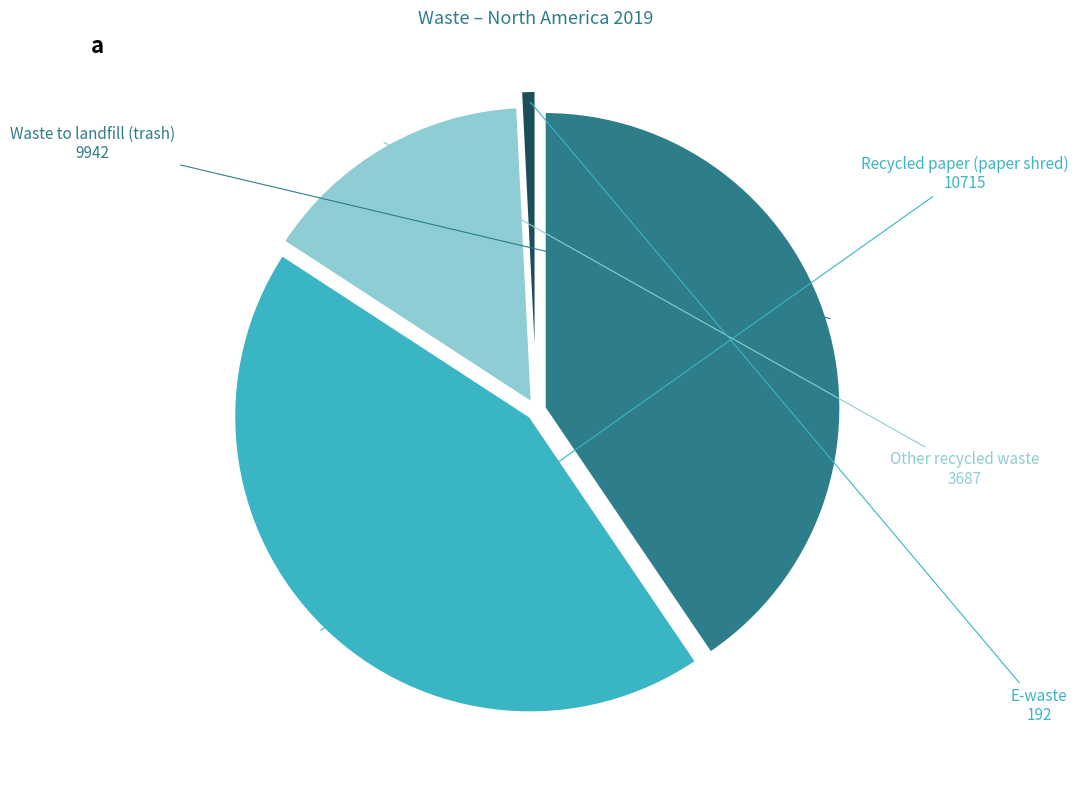

Rank the categories by value from lowest to highest.

E-waste, Other recycled waste, Waste to landfill (trash), Recycled paper (paper shred)